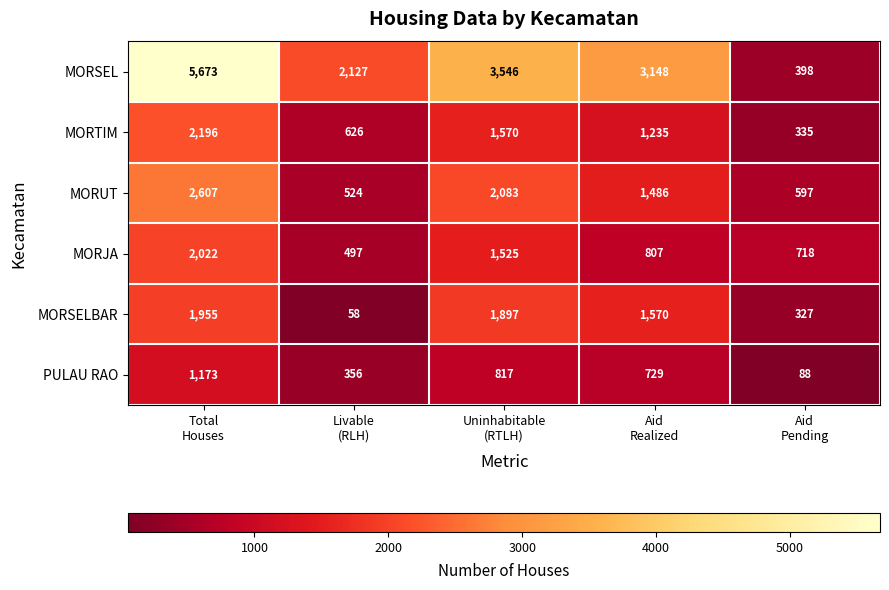

What is the sum of all MORSEL values?

14892